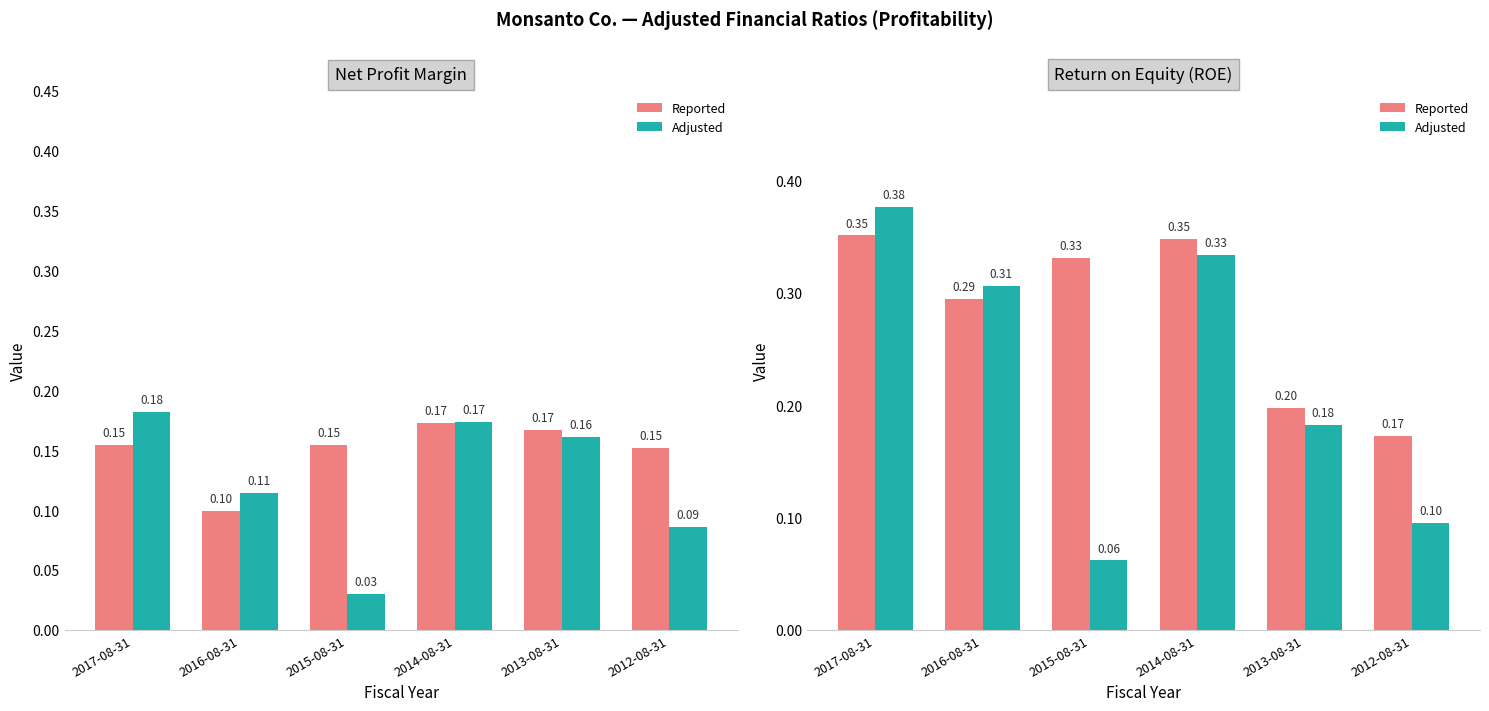

Rank the series at 2017-08-31 from lowest to highest value.

Reported, Adjusted